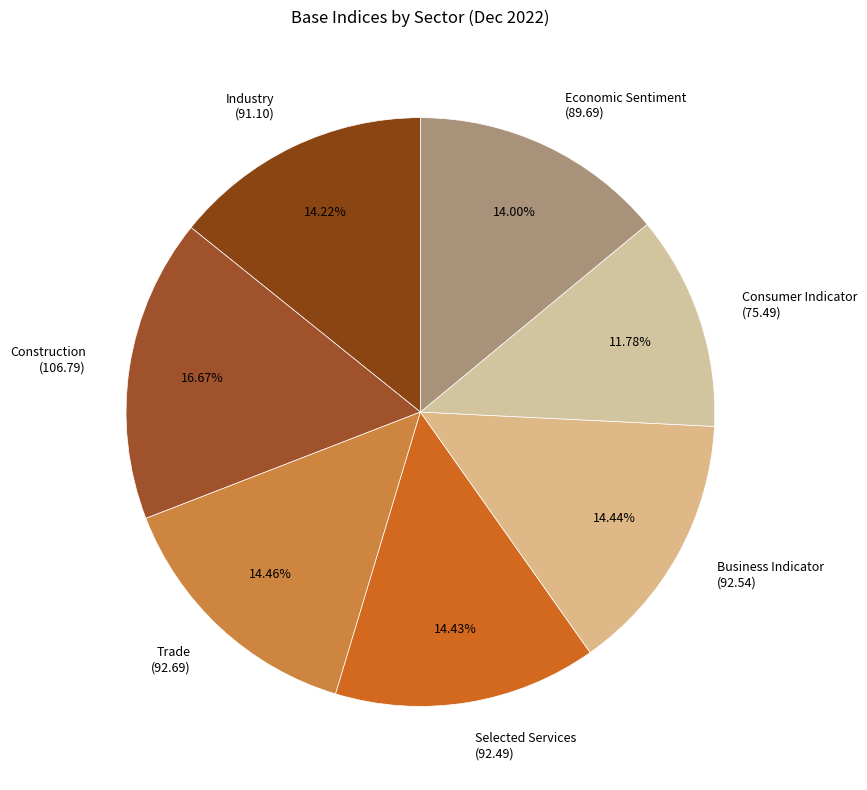

Which slice is the smallest?

Consumer Indicator